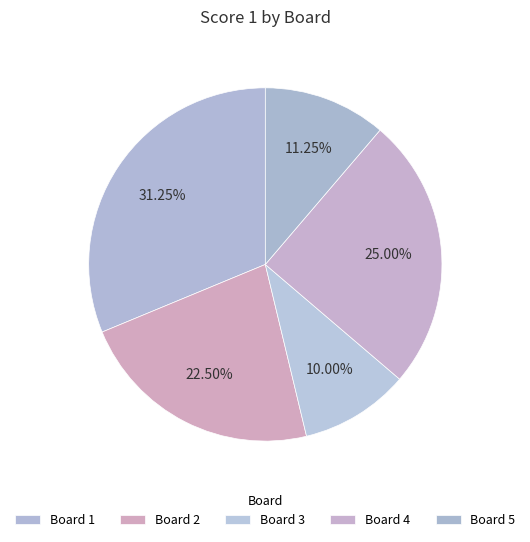

Which slice is the smallest?

Board 3